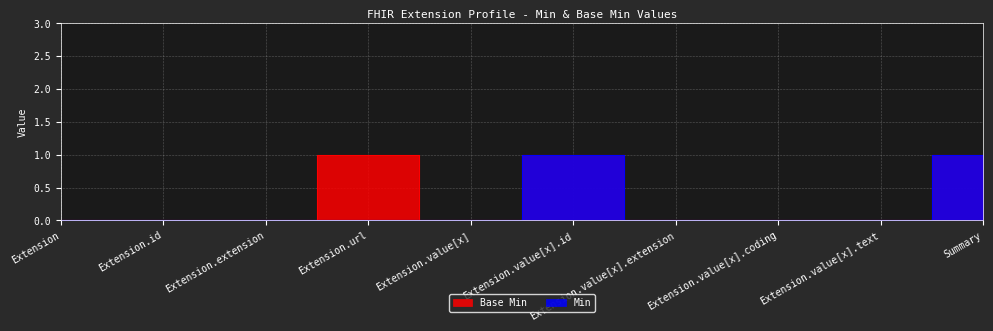

Which has a higher value, Extension.value[x].extension or Extension.value[x].id?

Extension.value[x].id